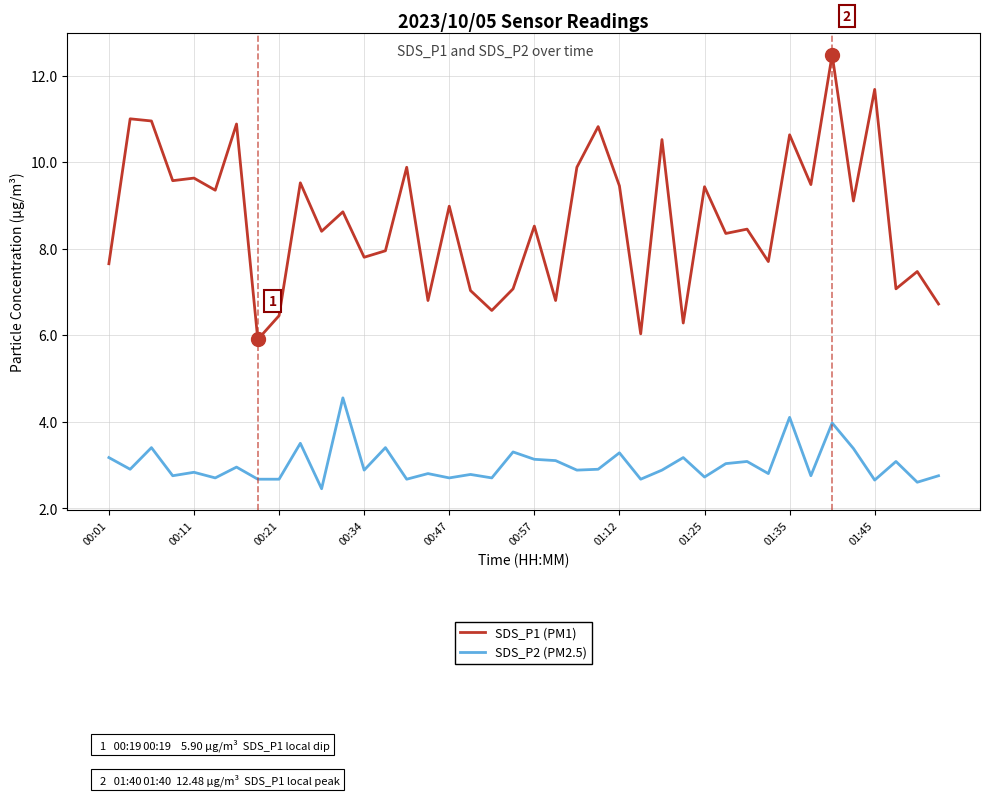

What is the smallest value displayed?

2.5